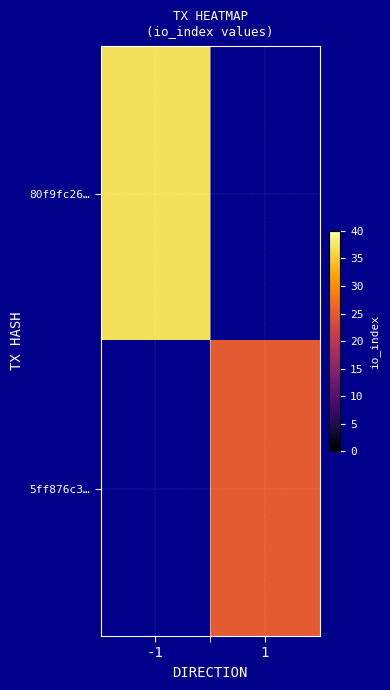

What is the maximum value shown in the chart?

37.0